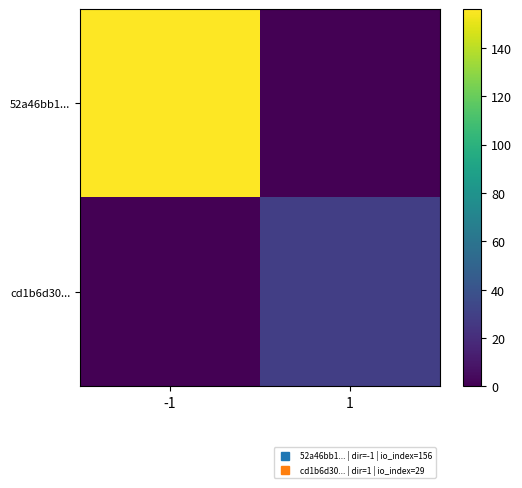

Reading right to left, what are all the values shown in this chart?

52a46bb1...: 1=0	-1=156
cd1b6d30...: 1=29	-1=0